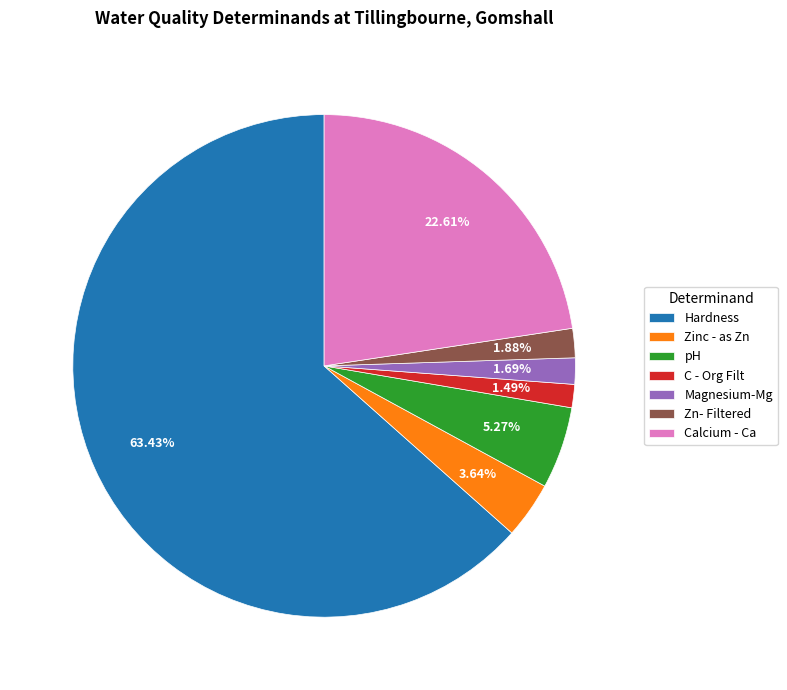

How many slices are in this pie chart?

7